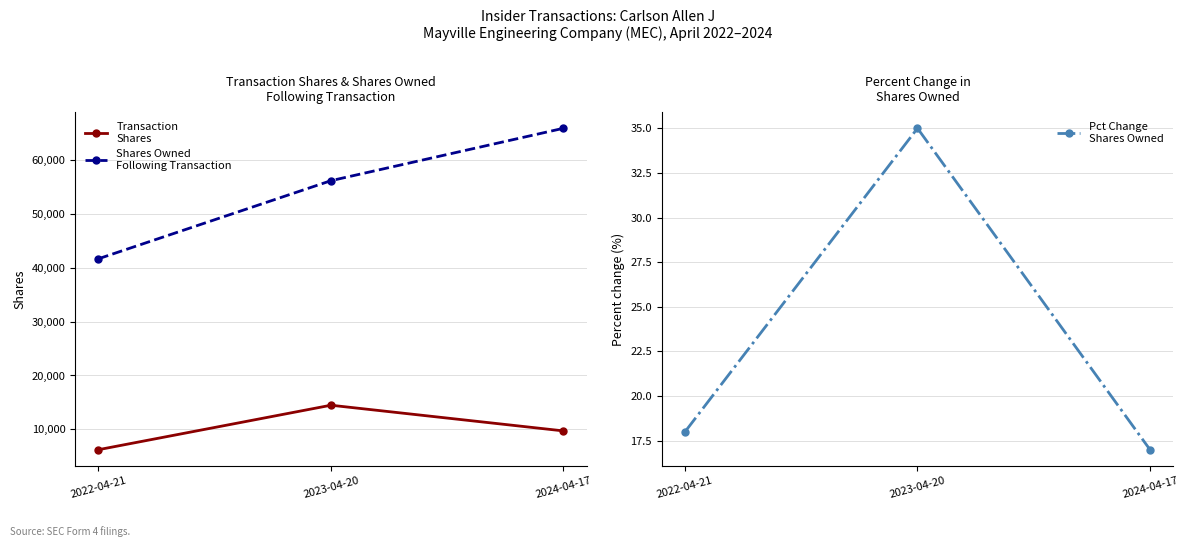

The value of Pct Change
Shares Owned at 2022-04-21 is 18. True or false?

True